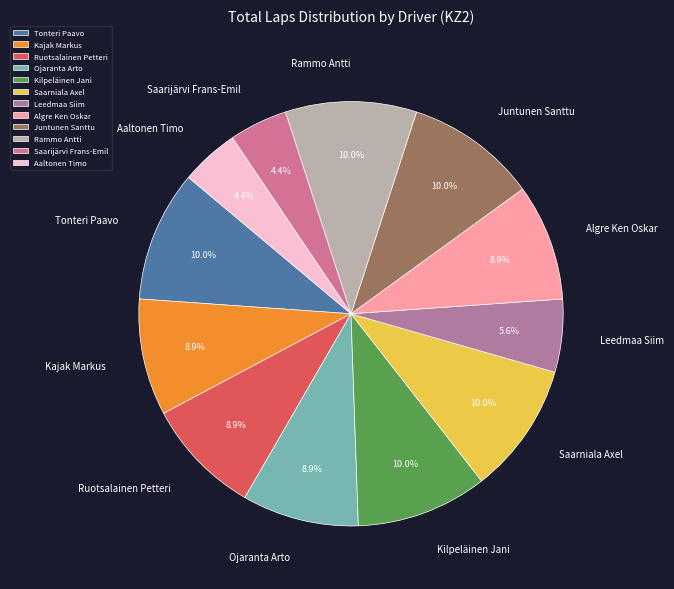

Does any single category account for the majority?

No